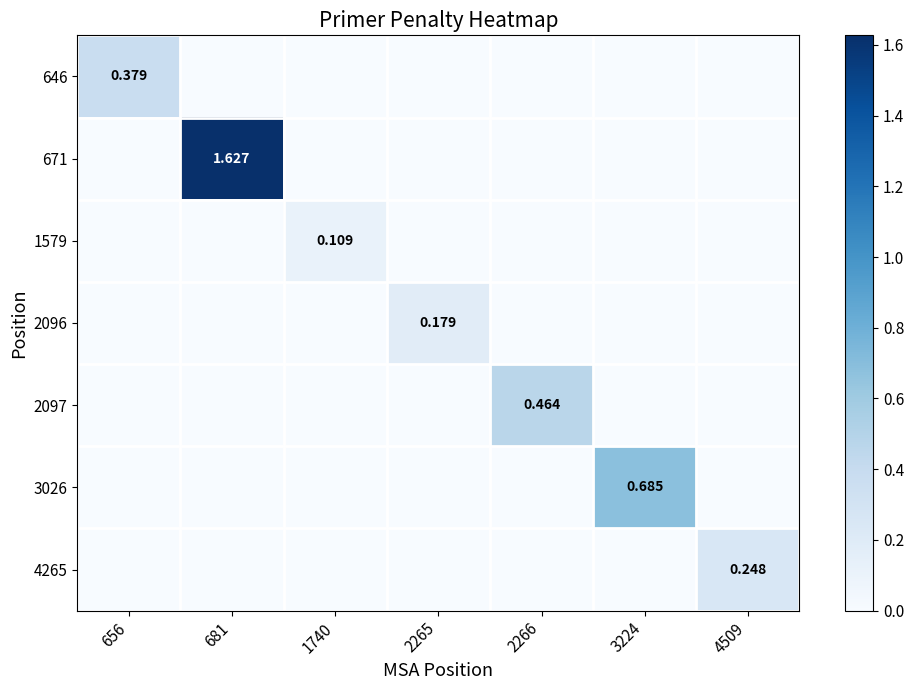

What is the greatest value displayed?

1.6